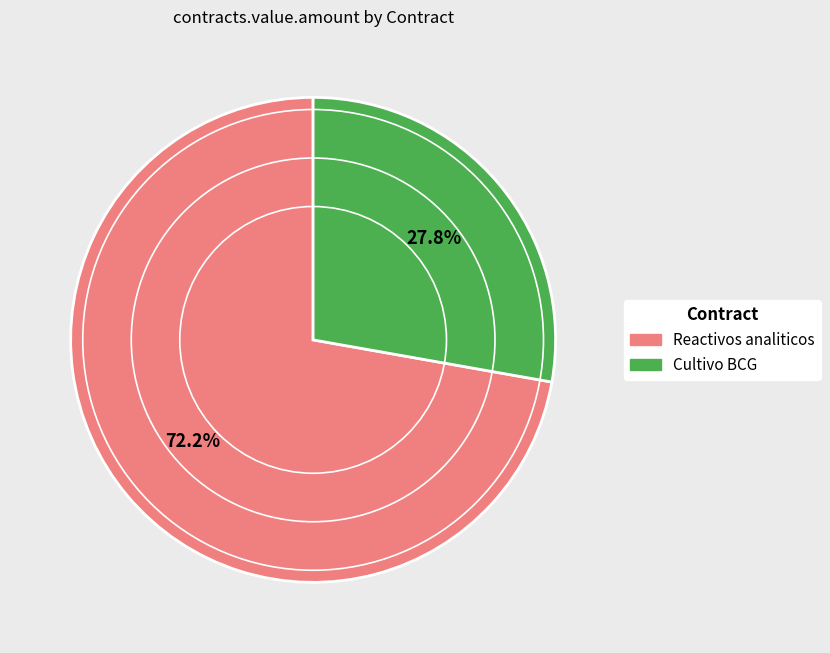

How many slices are in this pie chart?

2